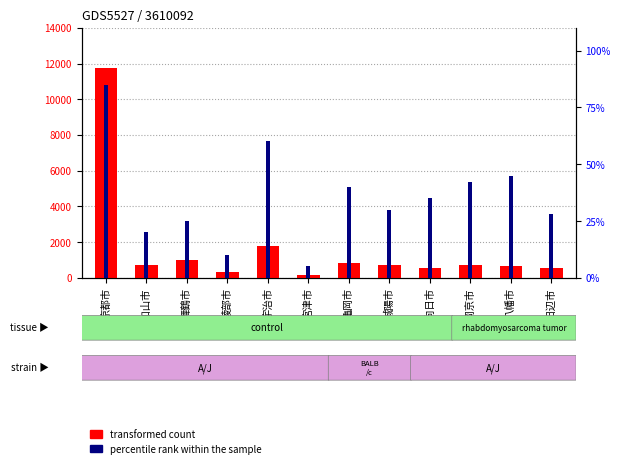

What is the label of the 2nd bar from the right?

八幡市